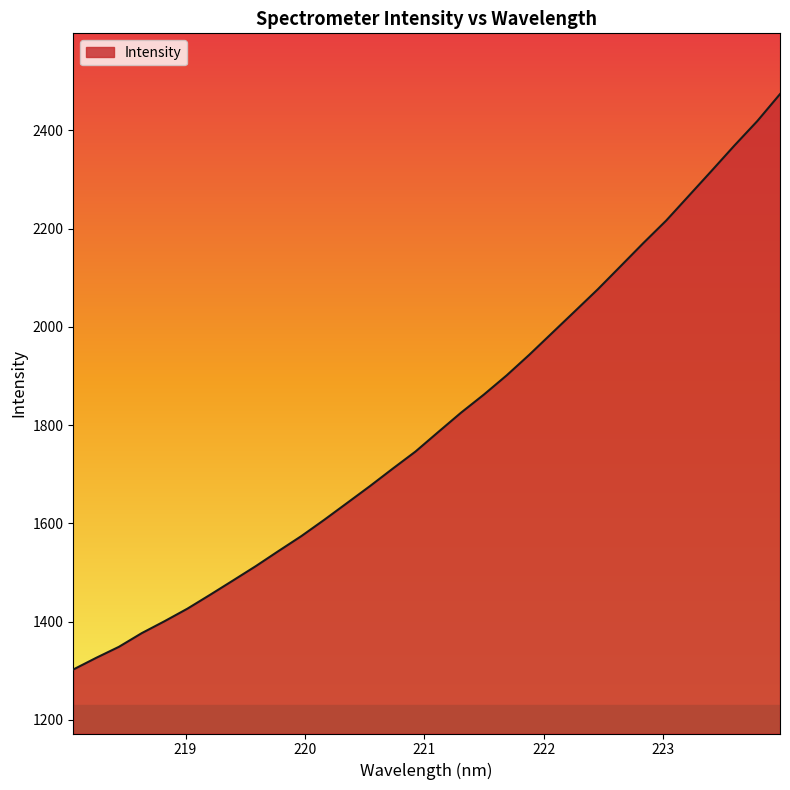

What is the minimum value shown in the chart?

1302.3